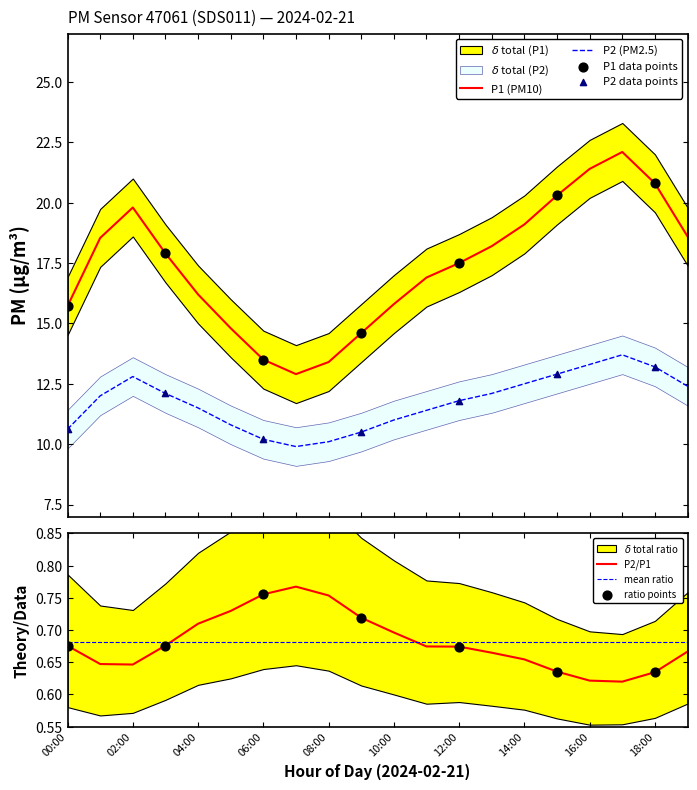

True or false: P2 (PM2.5) and P1 (PM10) intersect in this chart.

False